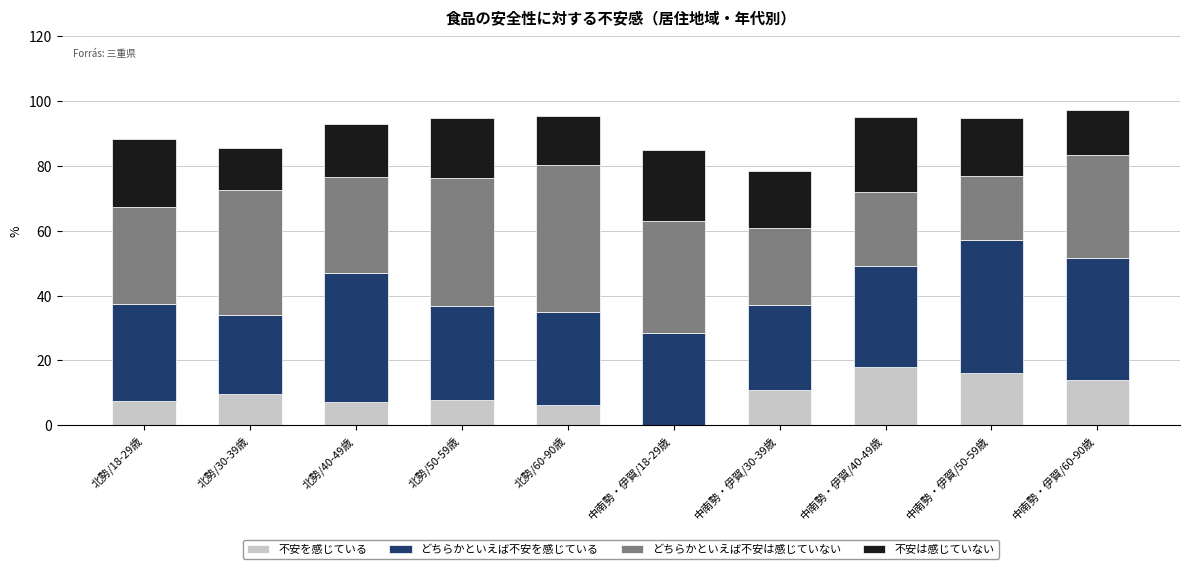

What is the total value across all series at 中南勢・伊賀/40-49歳?

95.1